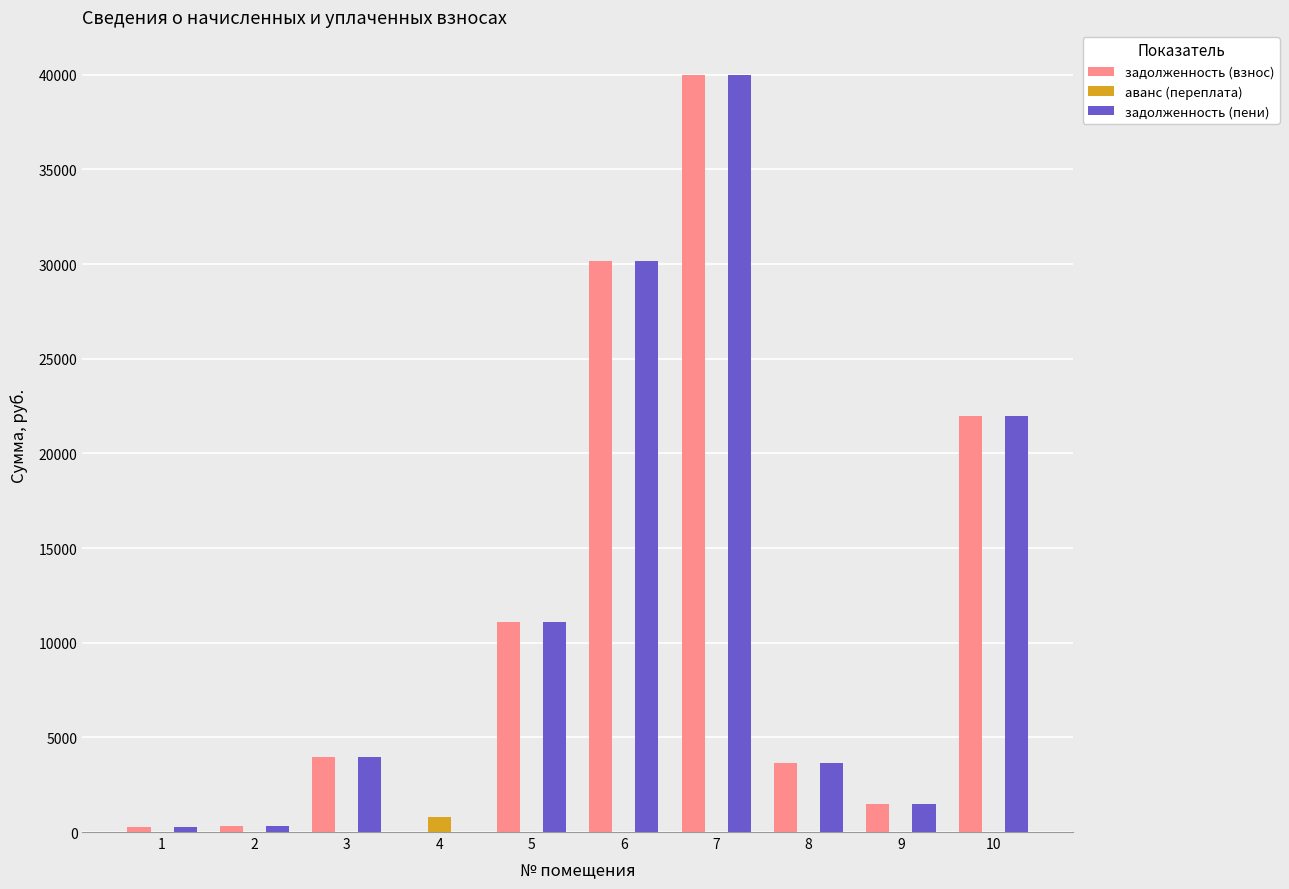

What is the sum of all задолженность (пени) values?

112916.6